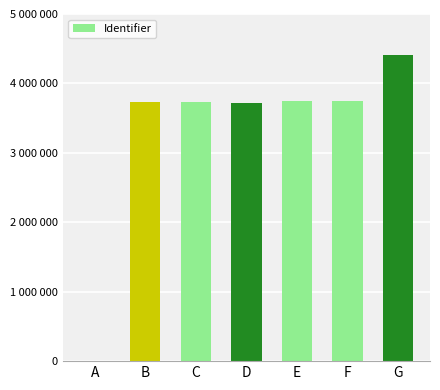

Is it true that the value at F is 6227791?

False